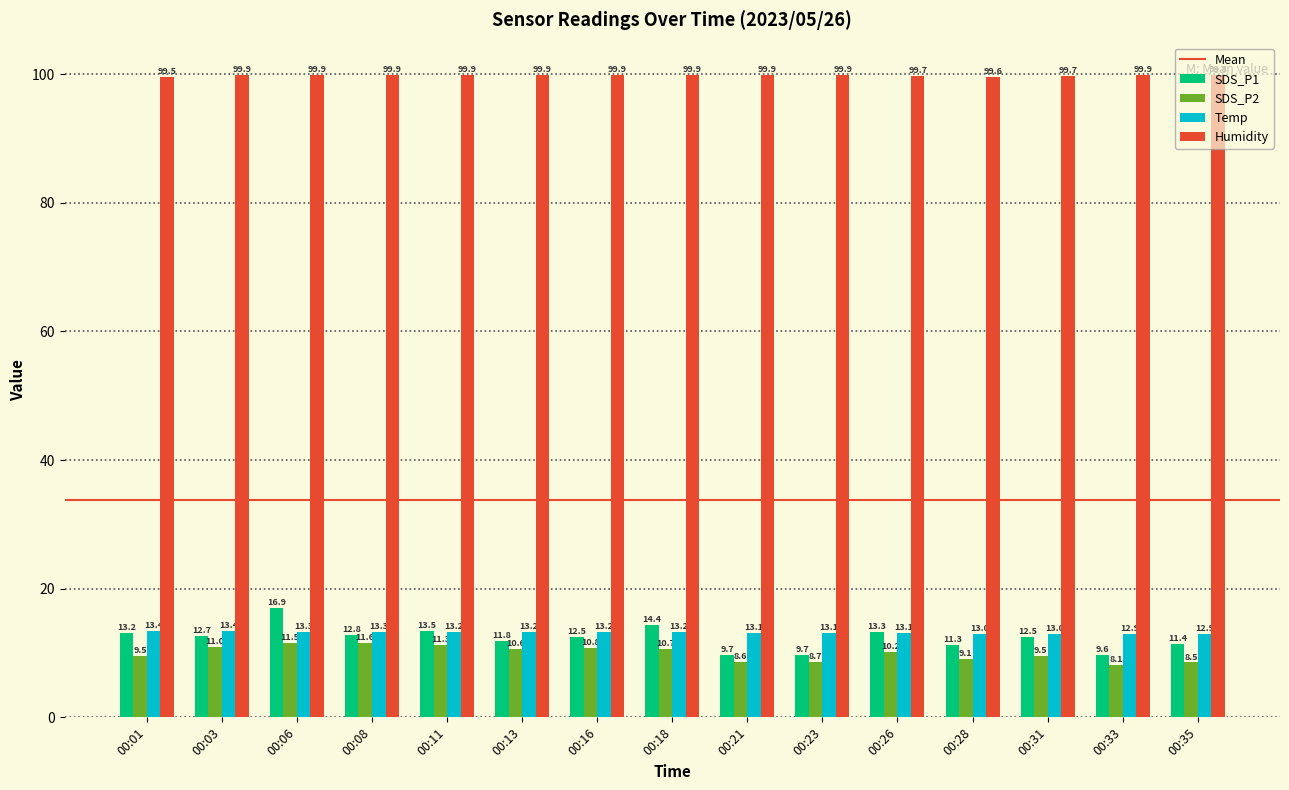

What is the value of the SDS_P1 bar at the 11th from the left?

13.3